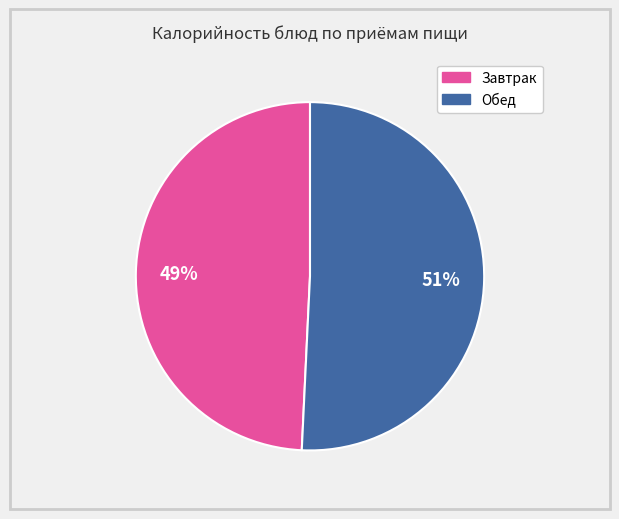

Which slice is the smallest?

Завтрак